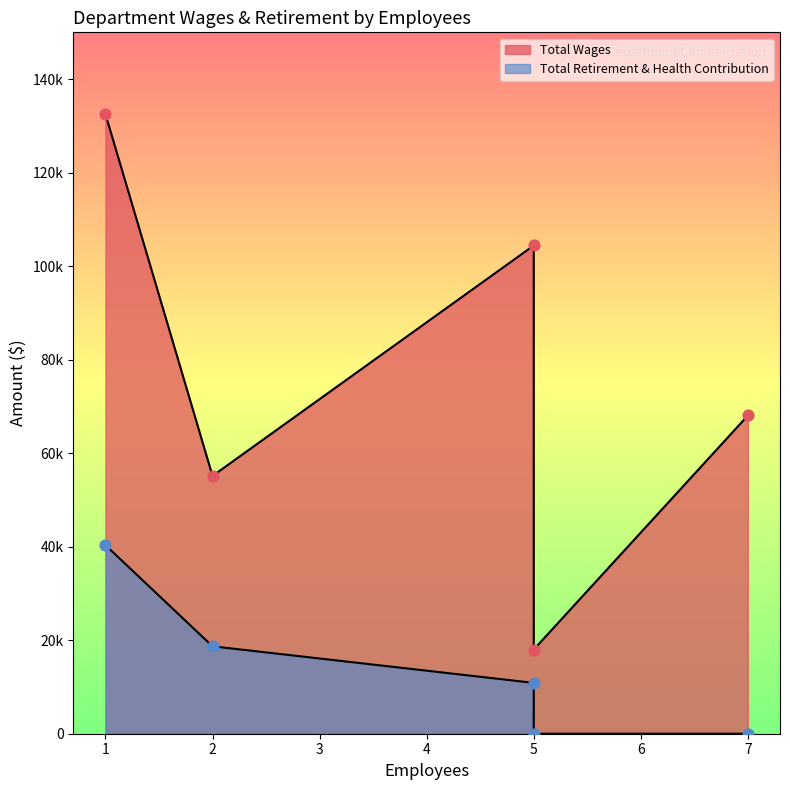

Which series has the widest spread of Y values?

Total Wages